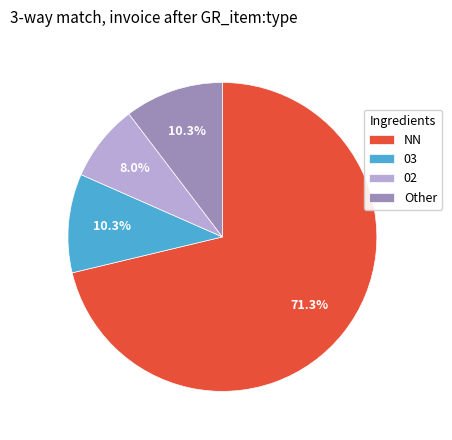

Which slice is the smallest?

02